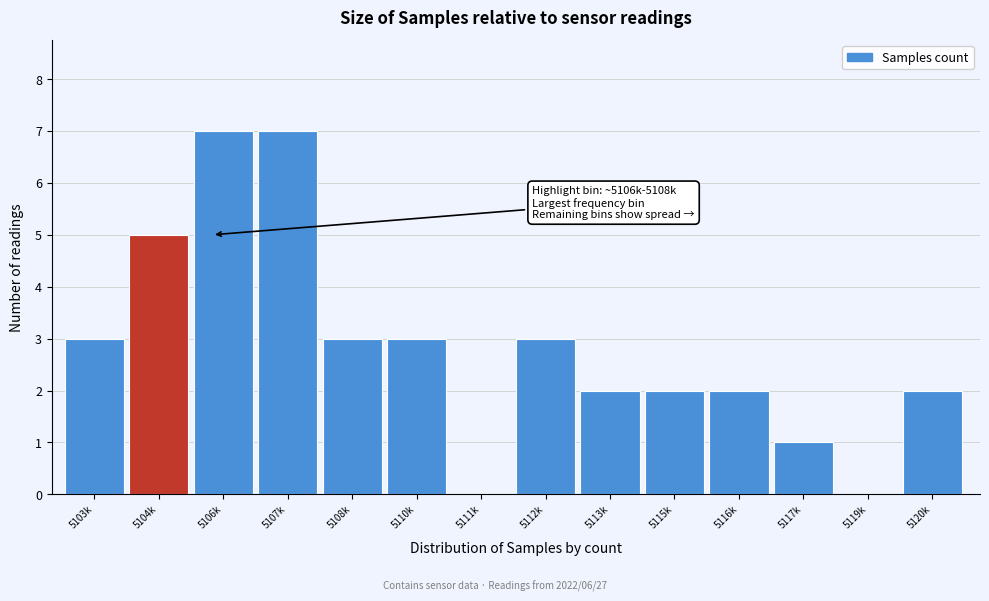

Reading right to left, what are all the values shown in this chart?

5120k=2	5119k=0	5117k=1	5116k=2	5115k=2	5113k=2	5112k=3	5111k=0	5110k=3	5108k=3	5107k=7	5106k=7	5104k=5	5103k=3